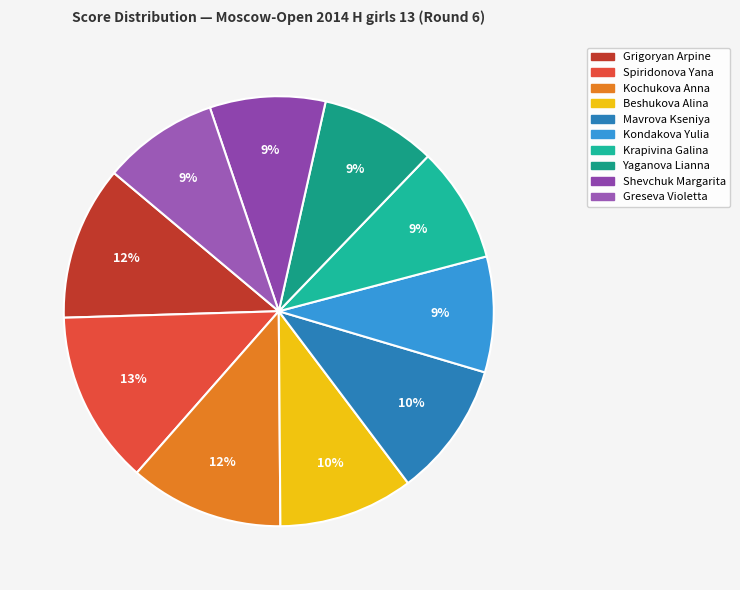

True or false: Greseva Violetta accounts for 9% of the total.

True